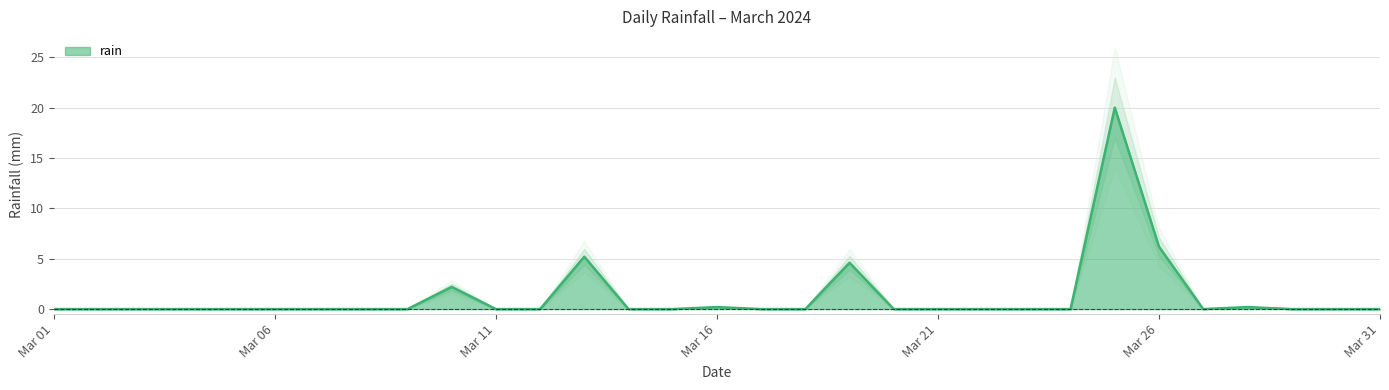

How many interior local peaks (higher than both neighbors) does the data have?

6